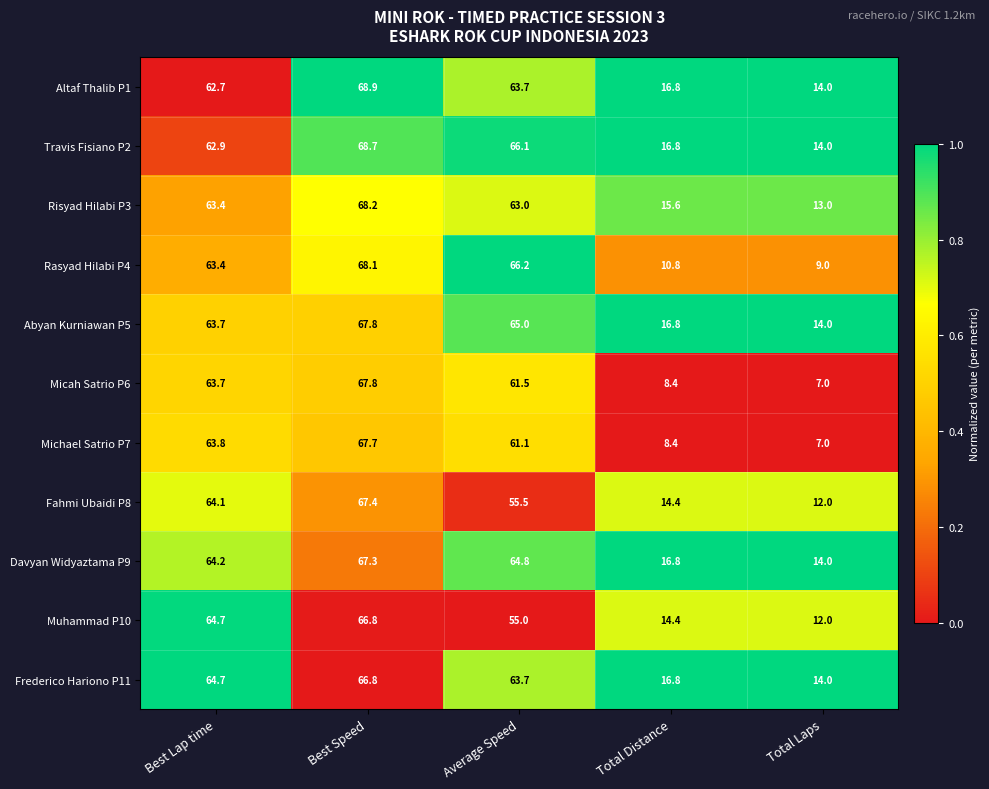

Which series has the largest total across all categories?

Travis Fisiano P2